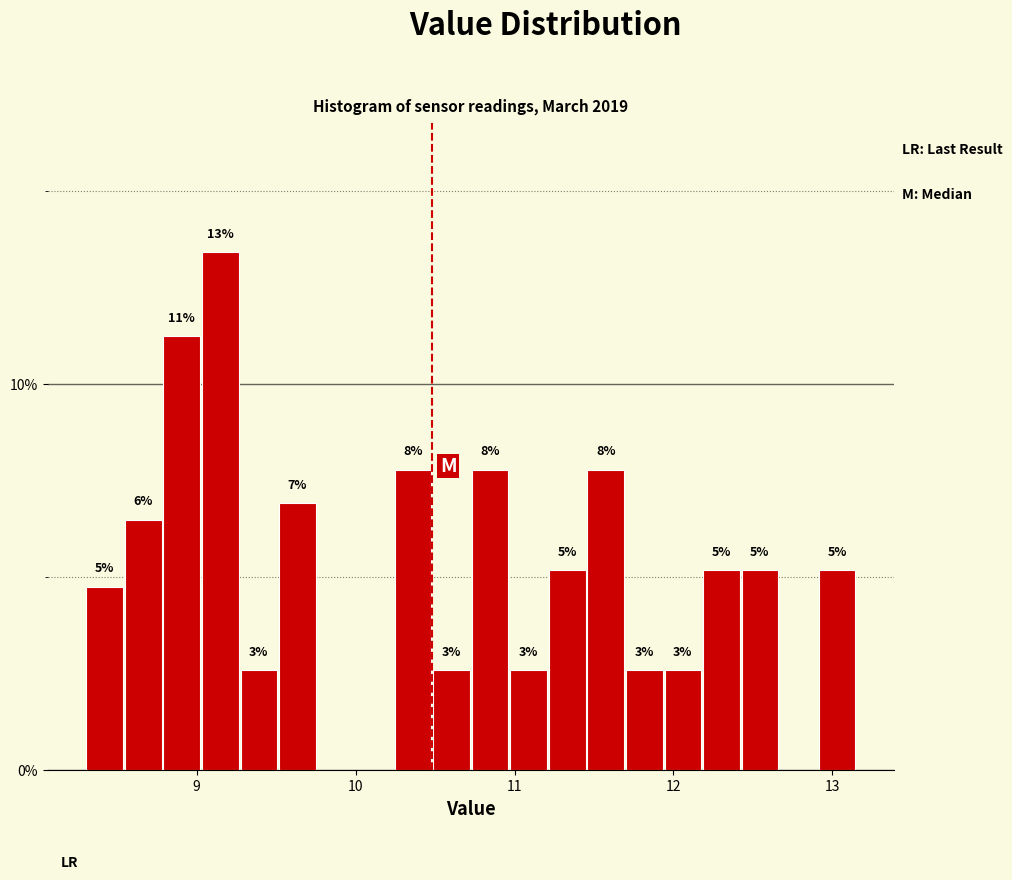

Read against the x-axis, roughly where is the centre of the tallest bar?

9.1